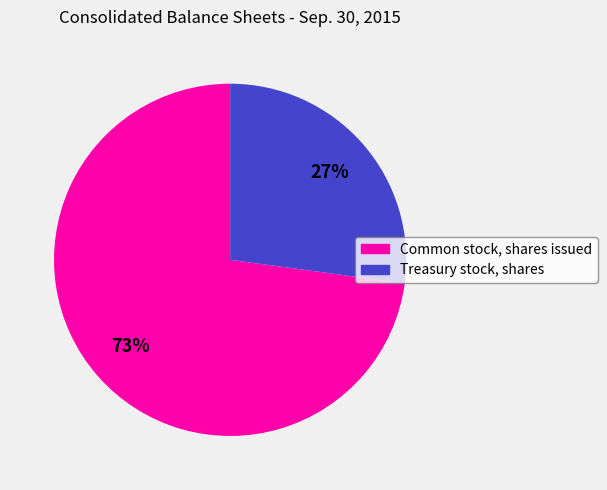

Is there any slice that represents more than half of the pie?

Yes